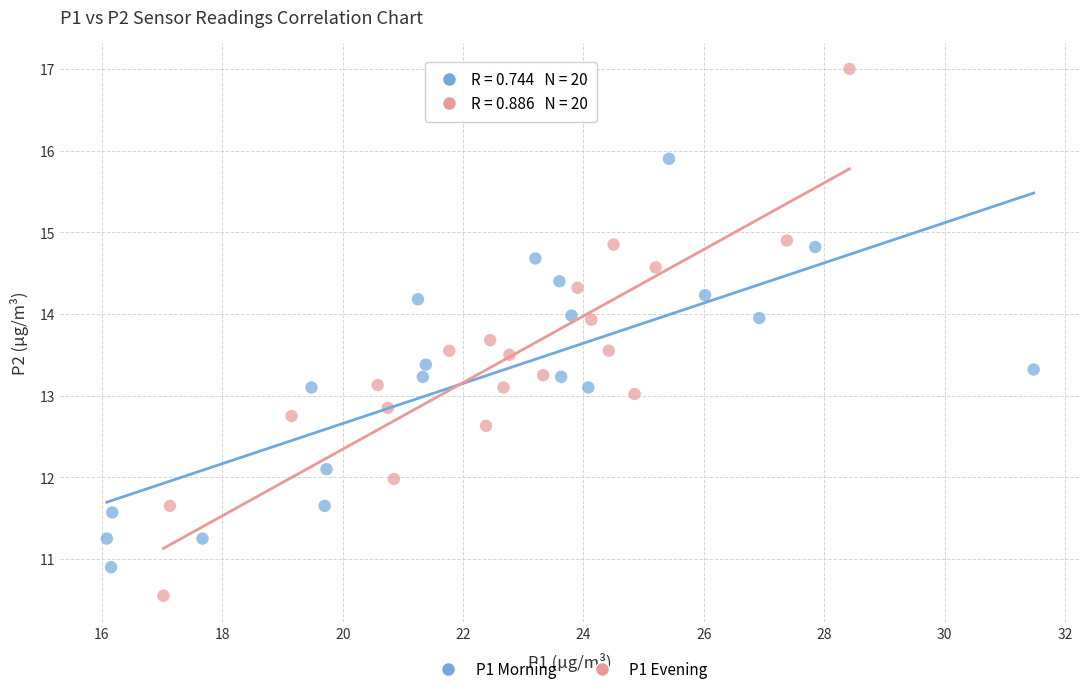

Which series contains the lowest Y value?

P1 Evening